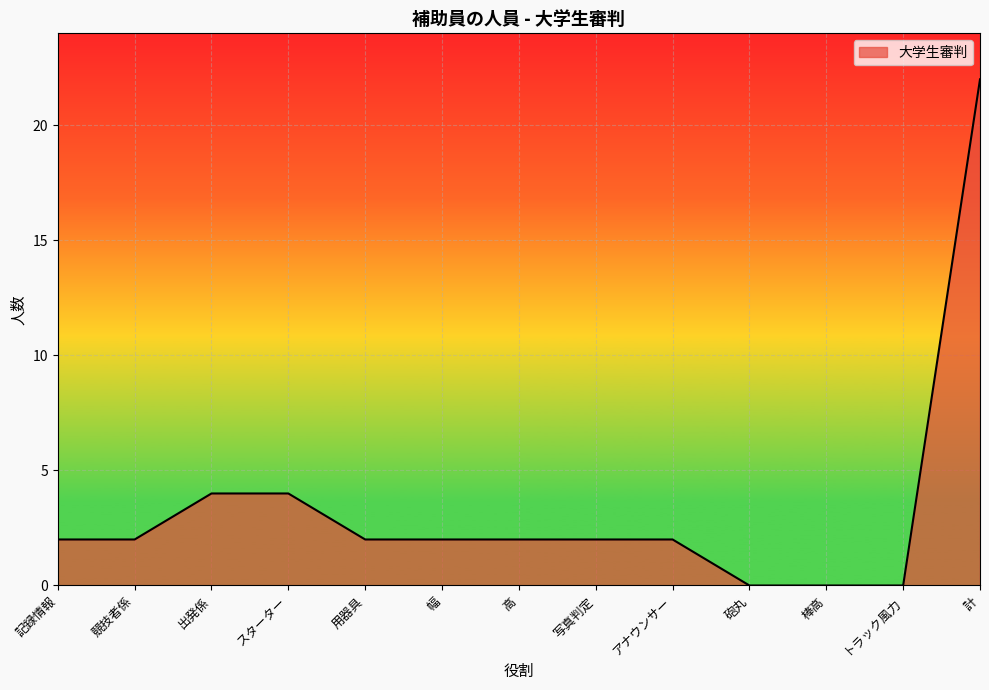

The value at 幅 is 2. True or false?

True